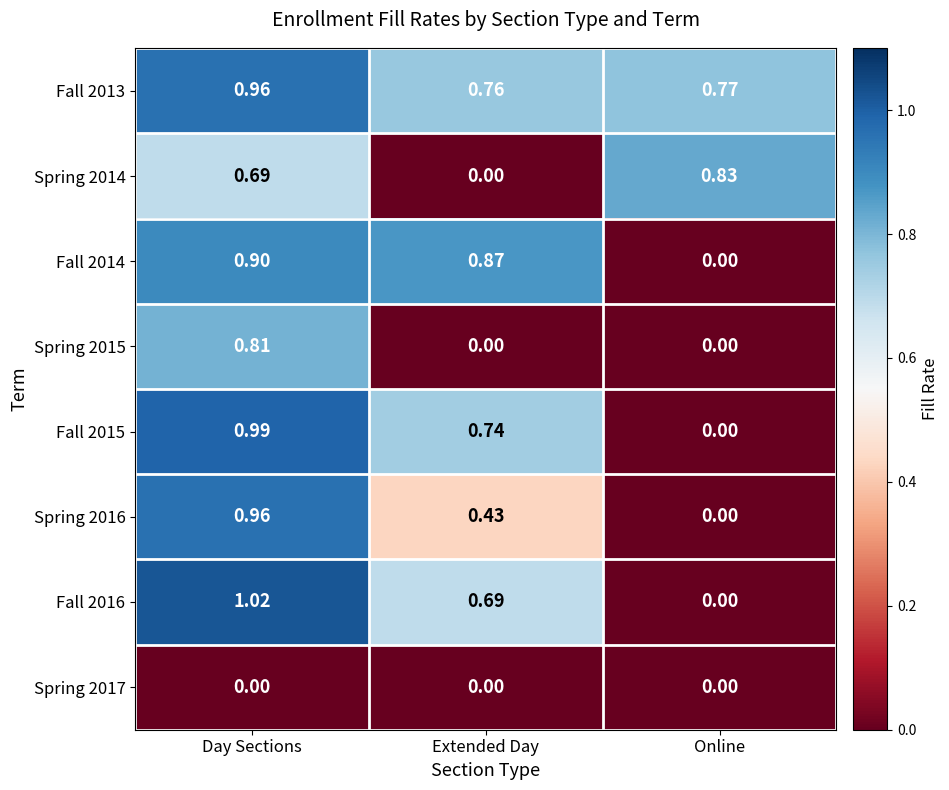

At which category is the sum across all series the highest?

Day Sections